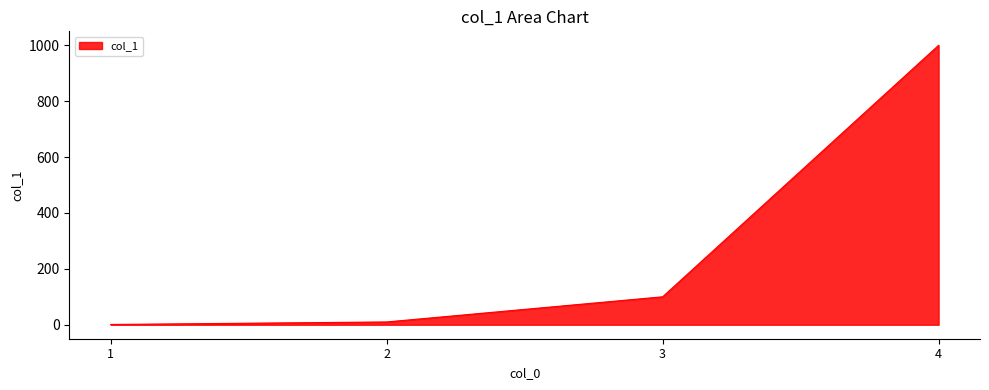

Which category has the lowest value across all series?

1